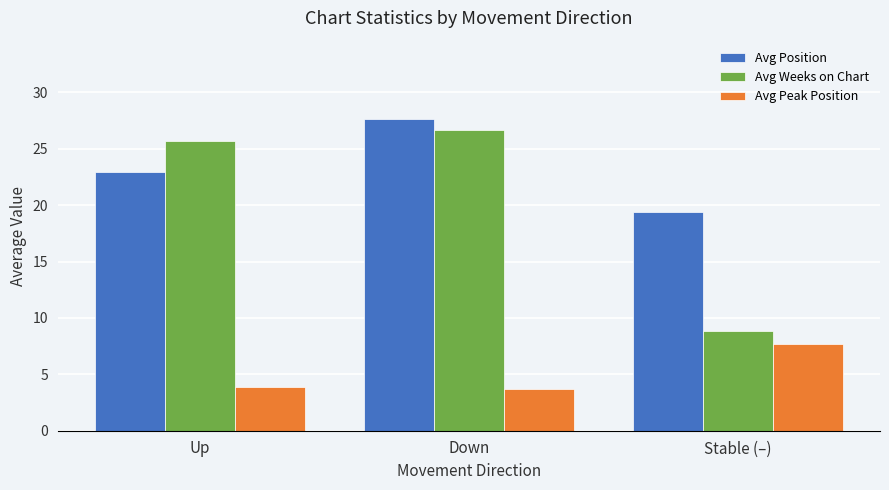

Which category has the highest value across all series?

Down